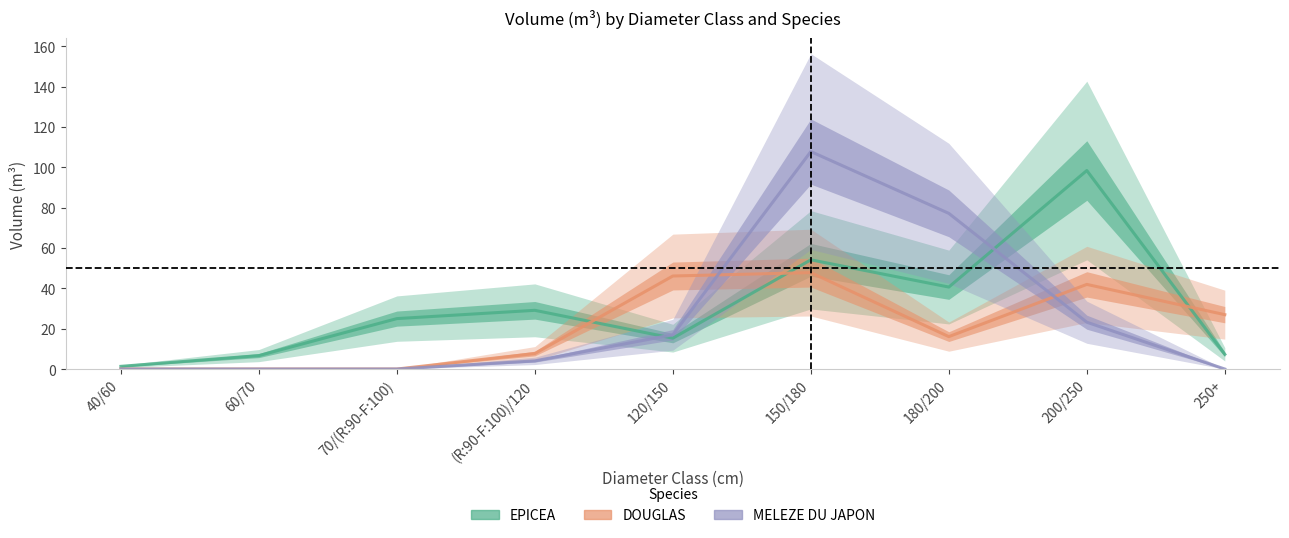

Which has a higher value, 150/180 or 200/250?

200/250